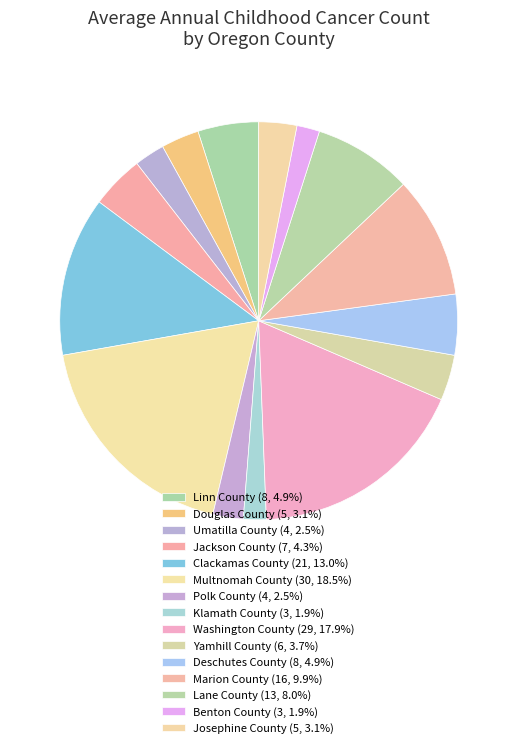

Which slice is the largest?

Multnomah County